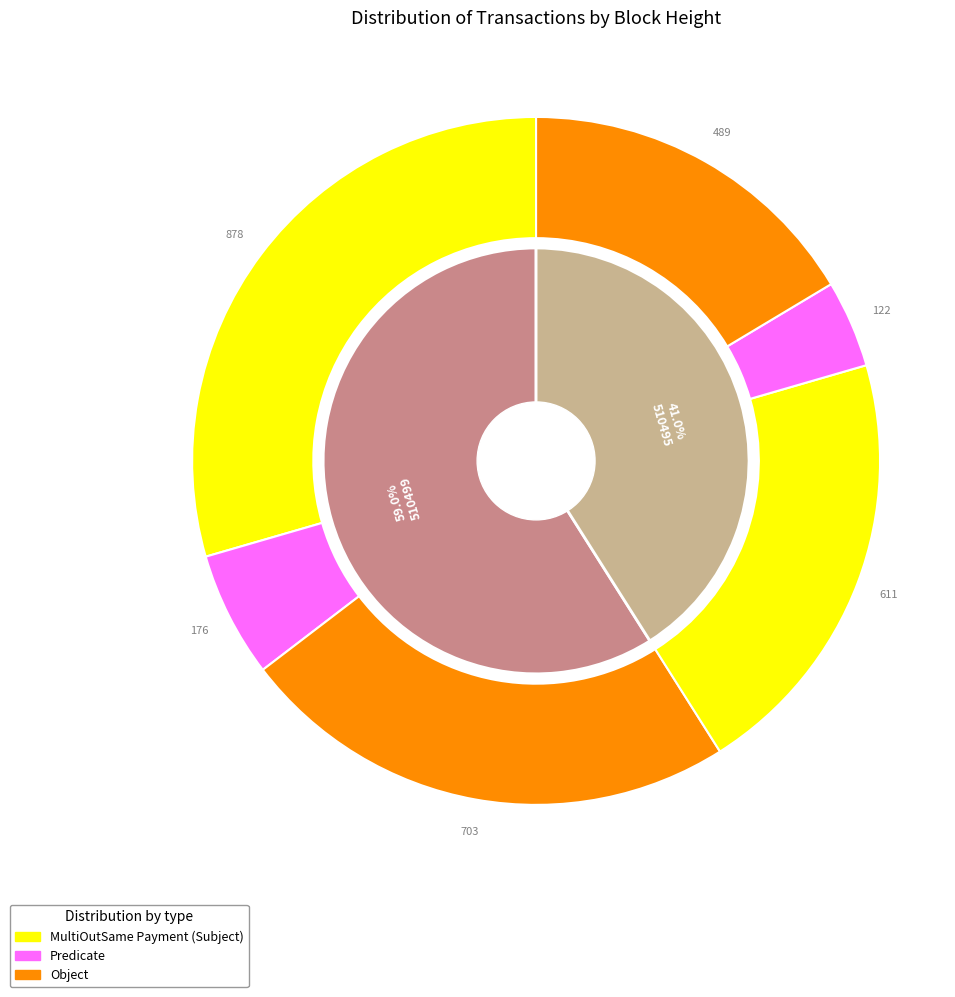

The 510495 slice represents 41% of the pie. True or false?

True